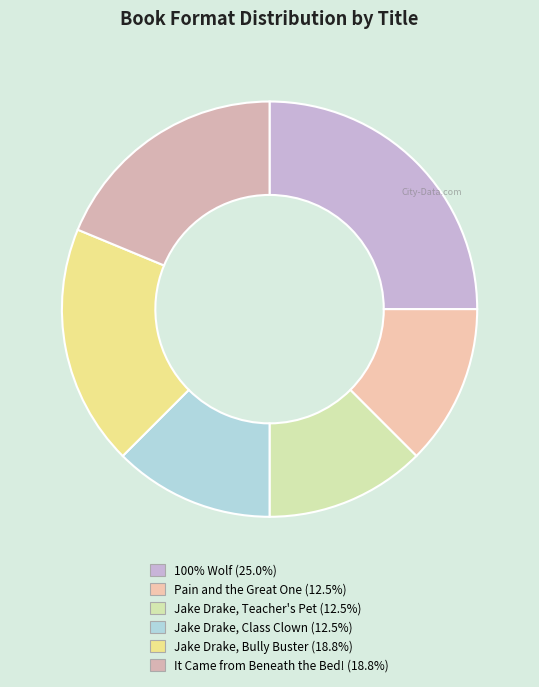

How many slices are in this pie chart?

6